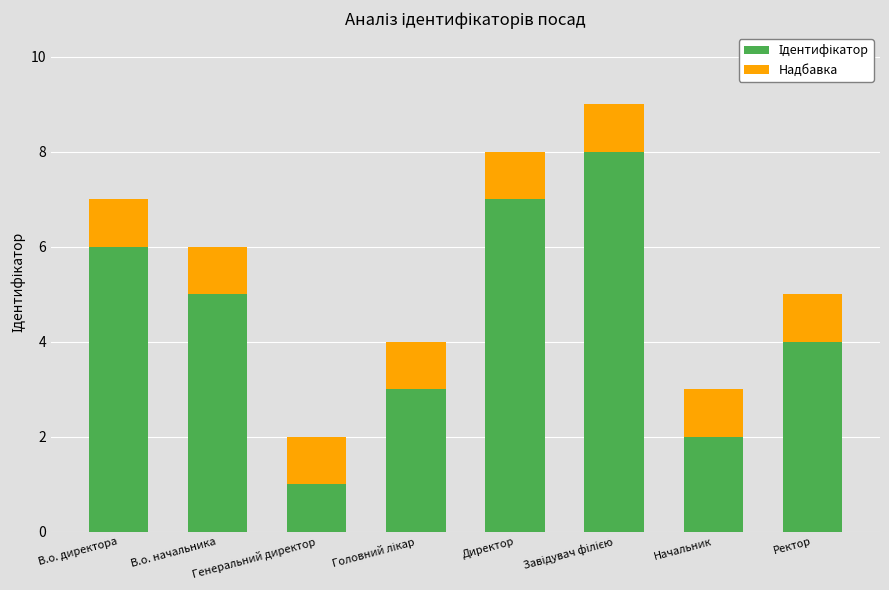

Count the number of categories in the chart.

8